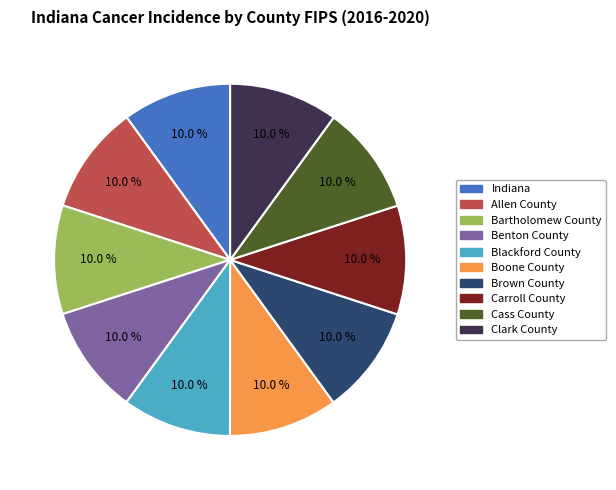

True or false: Carroll County accounts for 1% of the total.

False